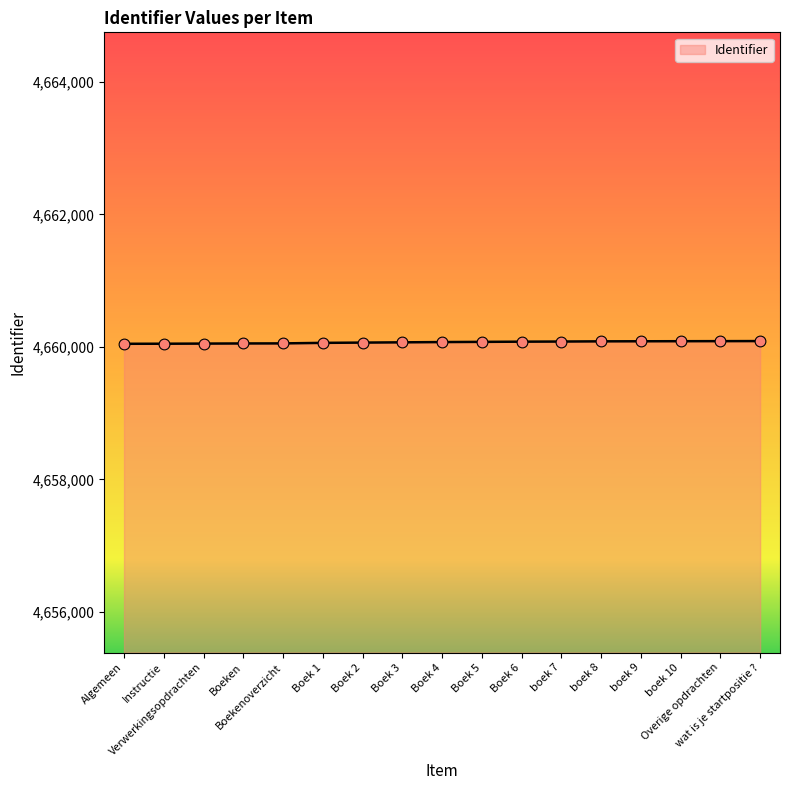

What is the ratio of the value at Boek 4 to the value at boek 8?

1.0